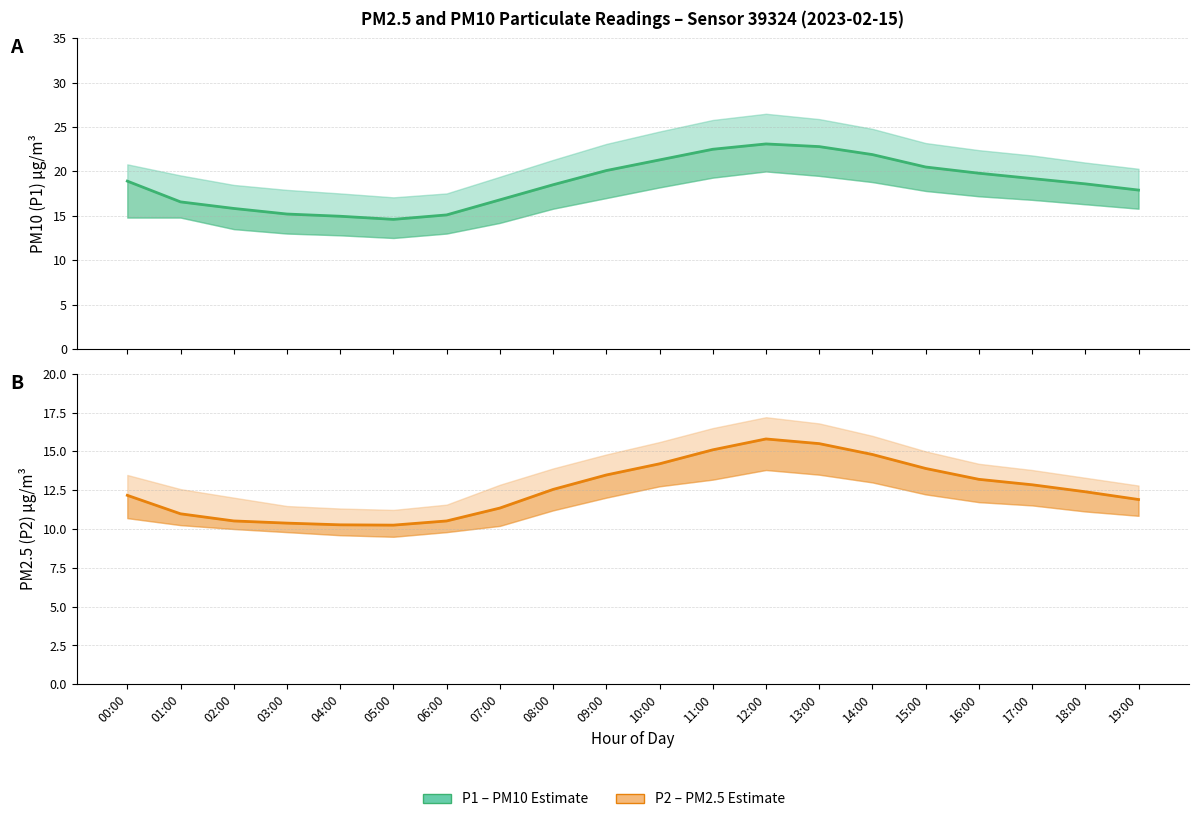

What position from the right is 08:00?

12